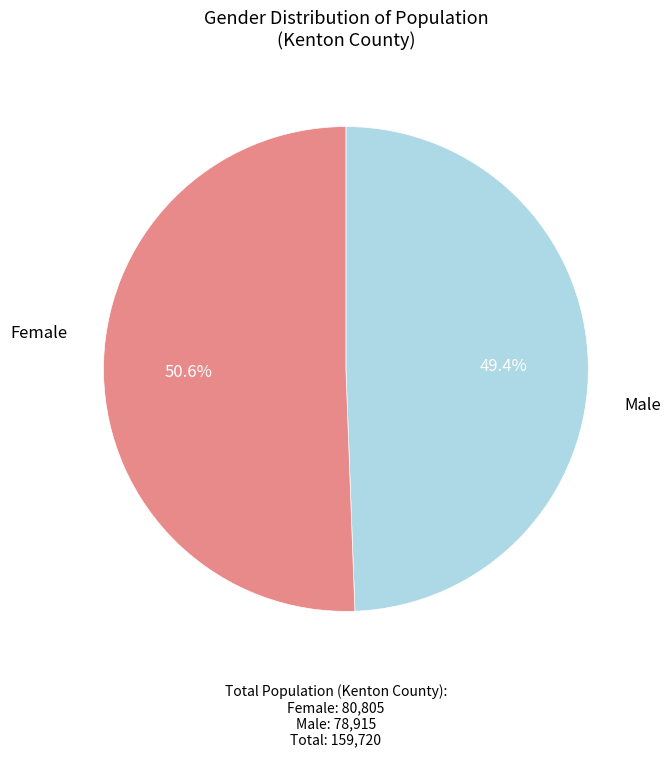

How many segments does this pie chart have?

2